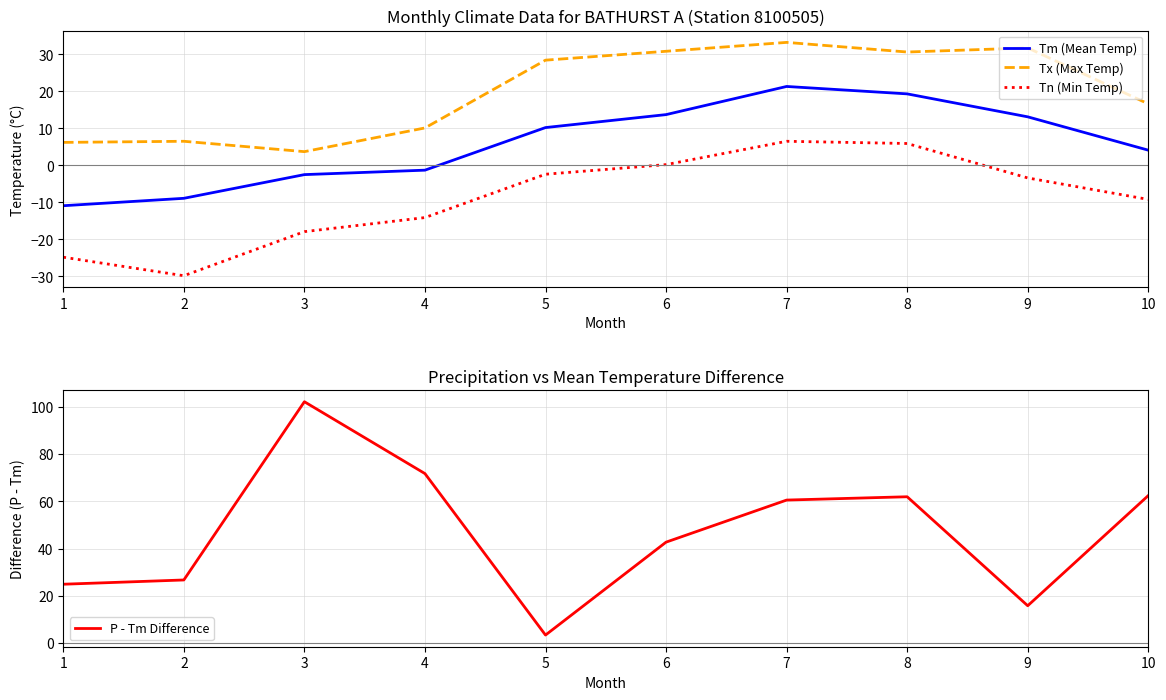

At which category does Tx (Max Temp) reach its first local valley?

3